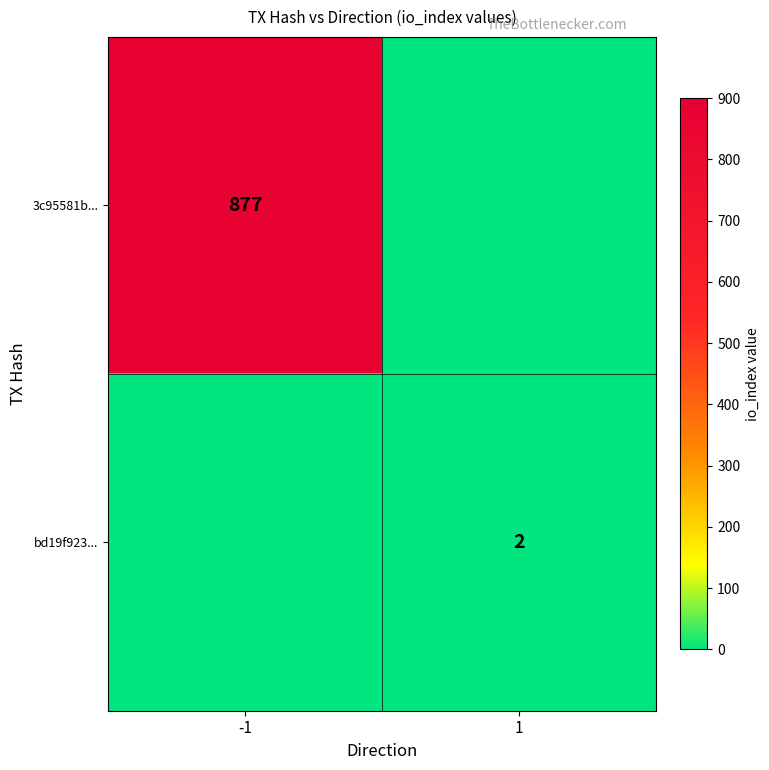

Is the value of bd19f923... at 1 greater than the value of 3c95581b... at -1?

No